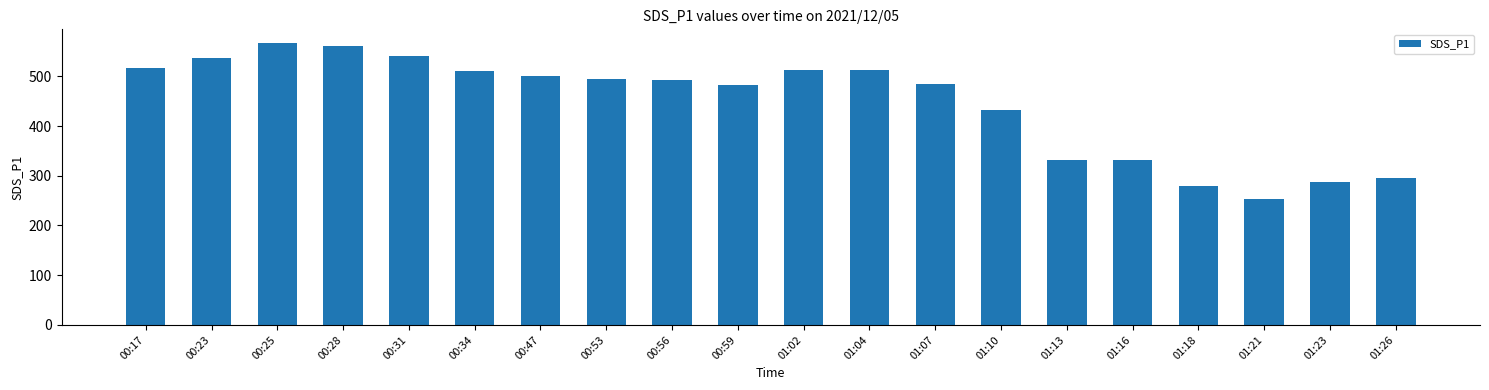

What is the difference between the maximum and minimum values?

313.7